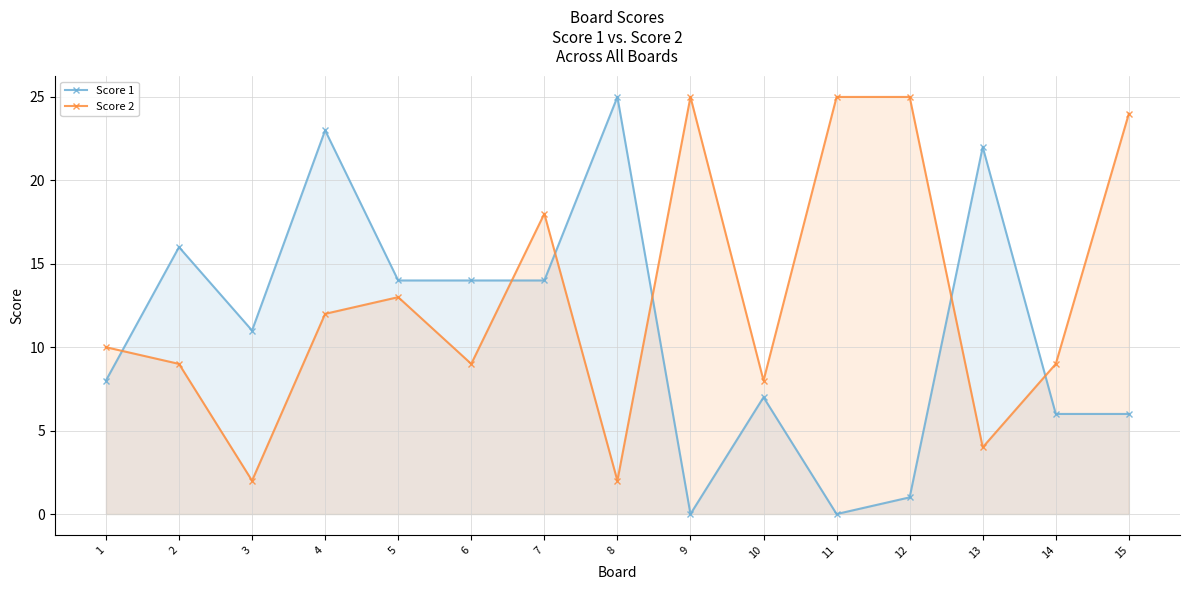

Reading left to right, extract all data points from this chart.

Score 1: 1=8	2=16	3=11	4=23	5=14	6=14	7=14	8=25	9=0	10=7	11=0	12=1	13=22	14=6	15=6
Score 2: 1=10	2=9	3=2	4=12	5=13	6=9	7=18	8=2	9=25	10=8	11=25	12=25	13=4	14=9	15=24